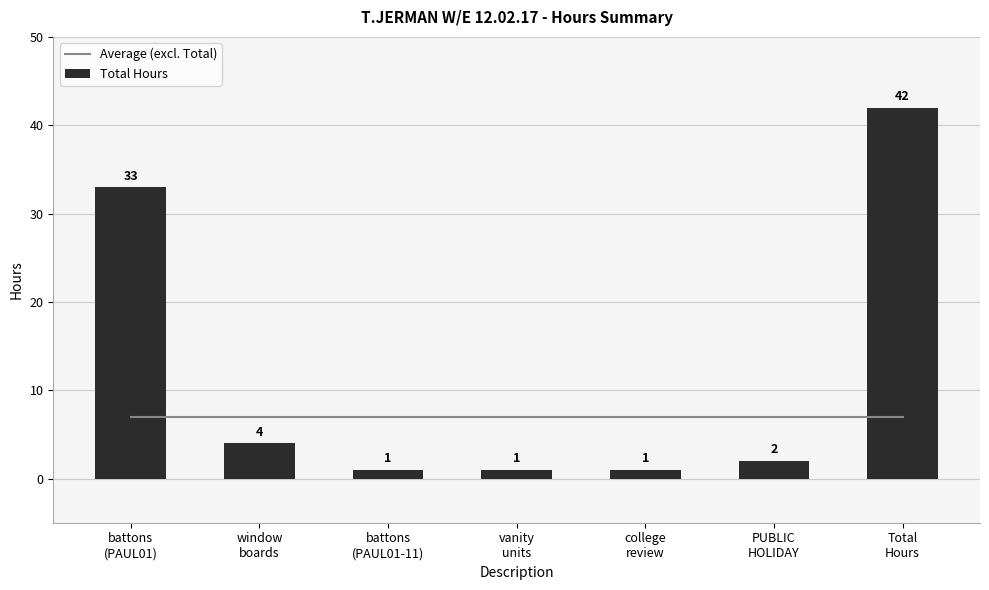

The Average (excl. Total) series shows 11 at battons
(PAUL01-11). True or false?

False